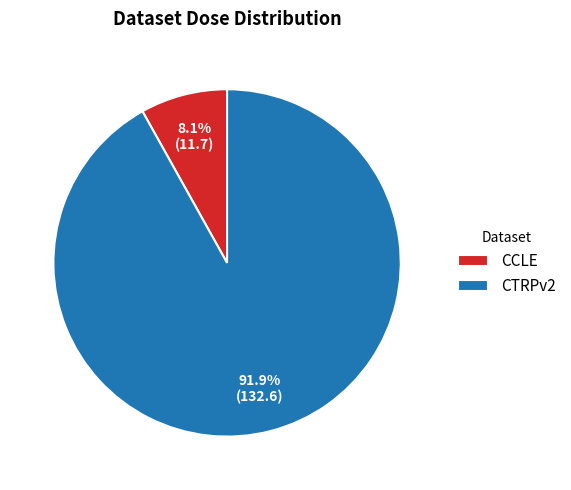

What is the smallest slice in the pie chart?

CCLE